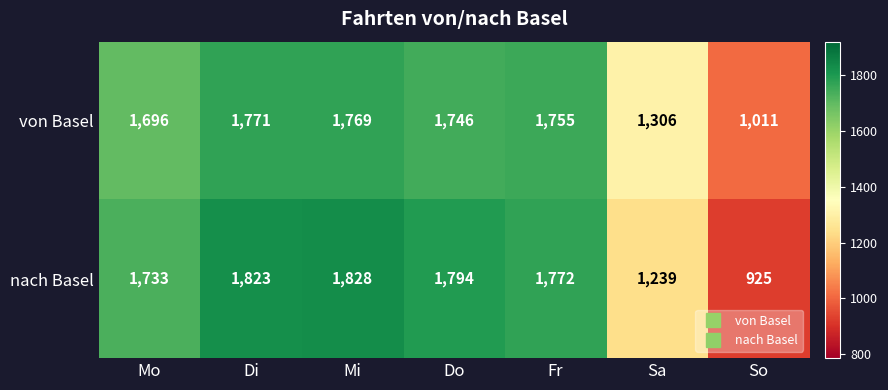

What is the total value across all series at Sa?

2545